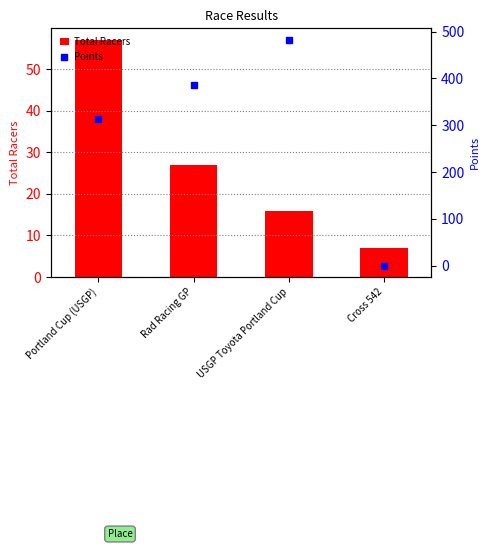

Which series has the largest range (max minus min)?

Points